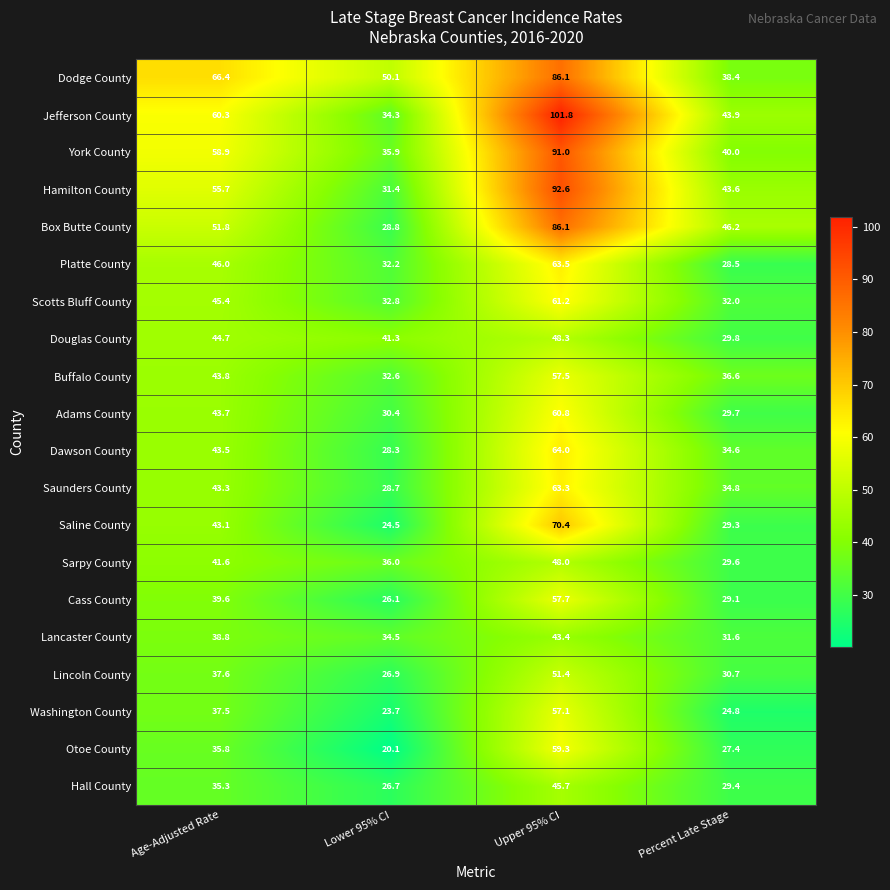

Is the value of Lincoln County at Age-Adjusted Rate greater than the value of Washington County at Age-Adjusted Rate?

Yes